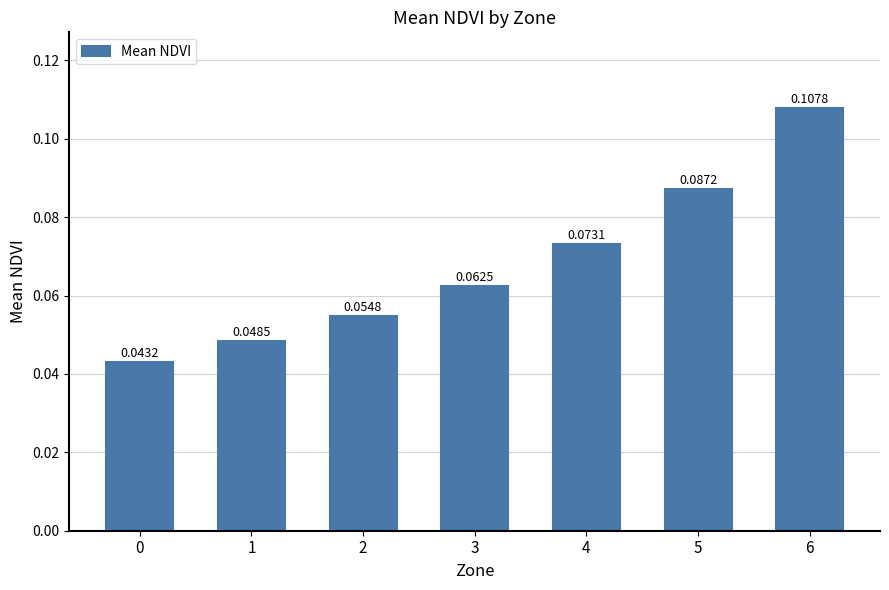

What is the change in value from 1 to 6?

+0.1